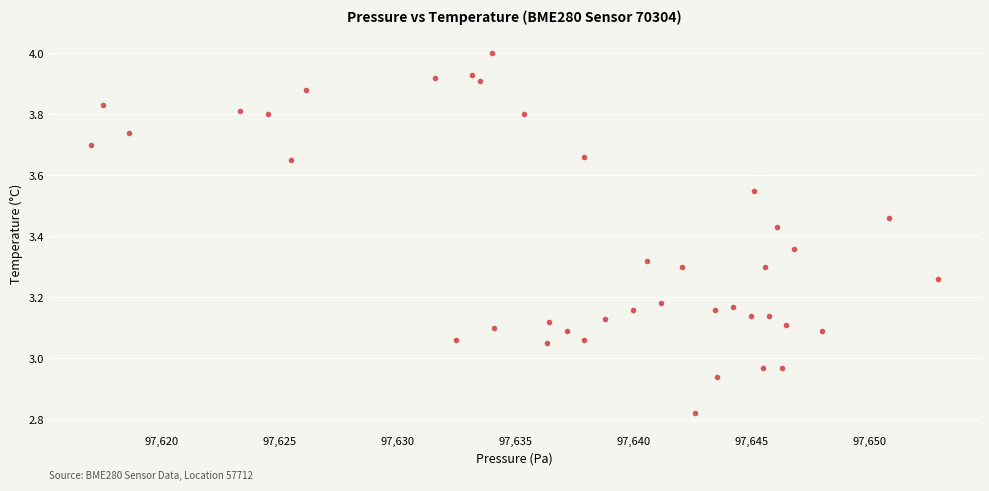

What is the range of Y values (max minus min)?

1.2